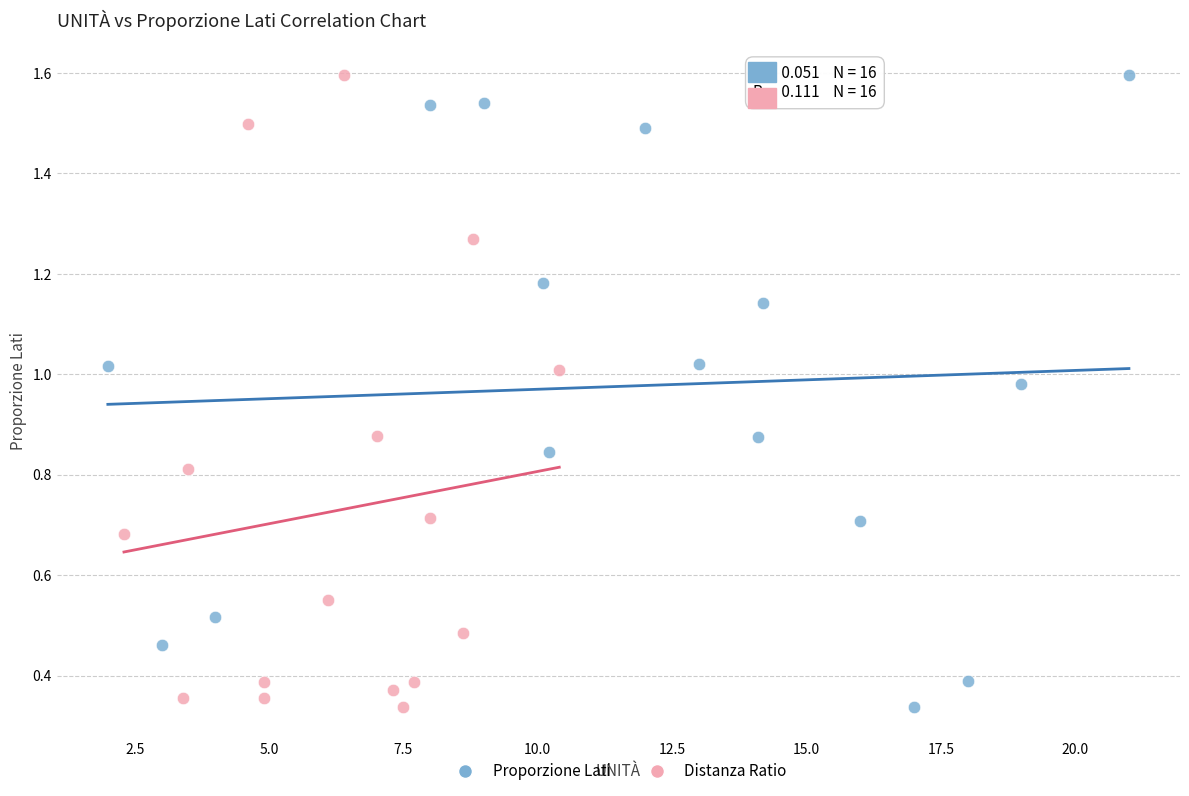

What are all the series names shown in the legend?

Proporzione Lati, Distanza Ratio